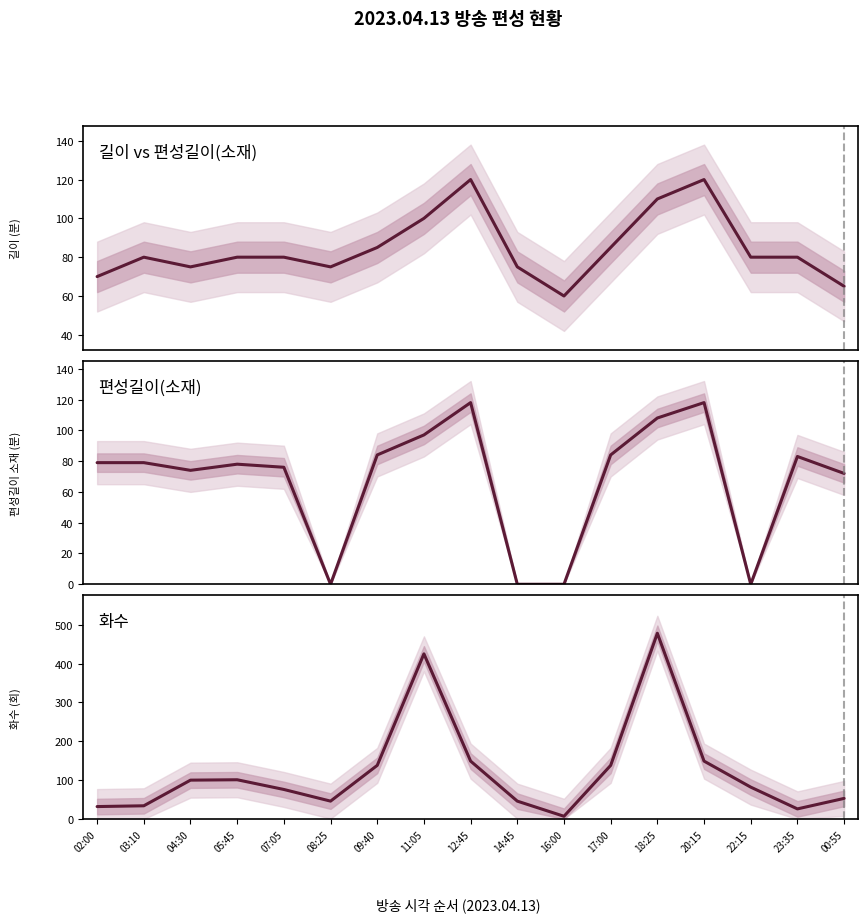

At which label is 길이 vs 편성길이(소재) closest to 90?

09:40